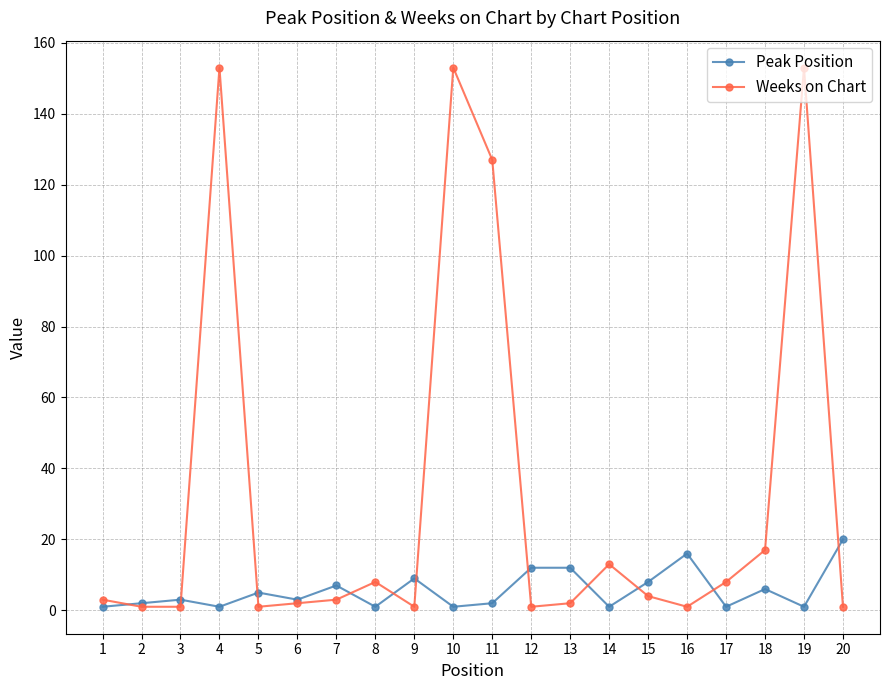

True or false: Peak Position has more than 1 points higher than both neighbors.

True